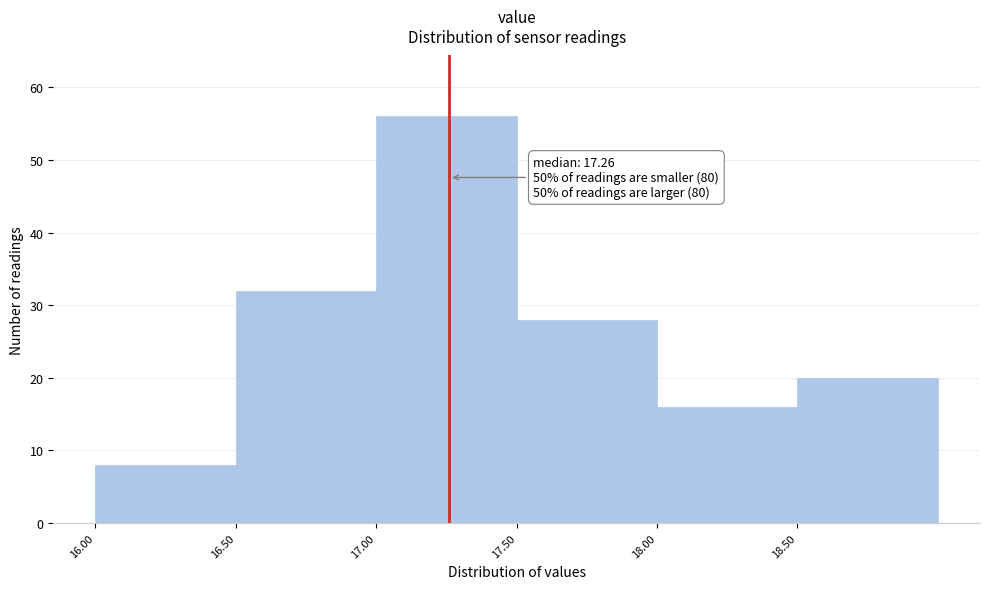

Which range on the x-axis has the tallest bar?

17.0 to 17.5